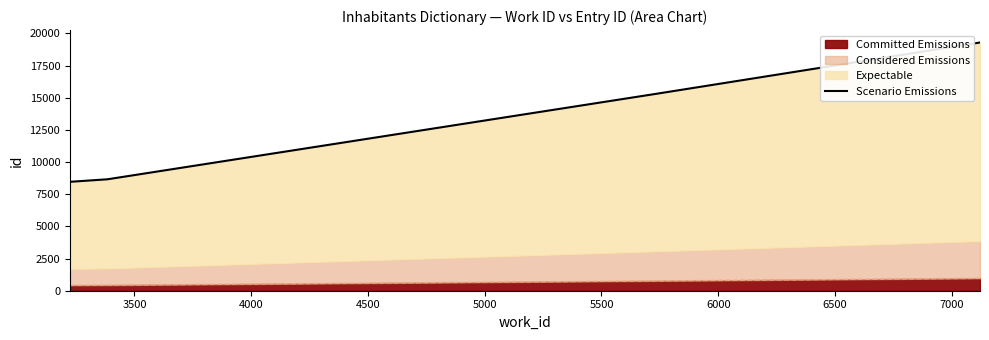

Reading right to left, extract all data points from this chart.

19300.0	15237.0	15153.0	8666.0	8664.0	8468.0